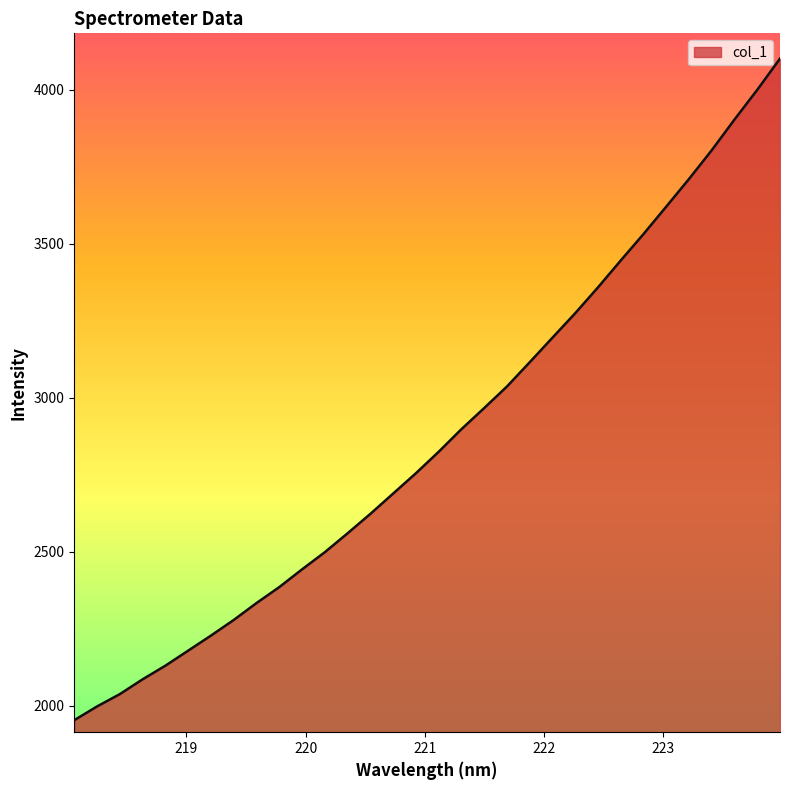

What is the smallest value displayed?

1953.9